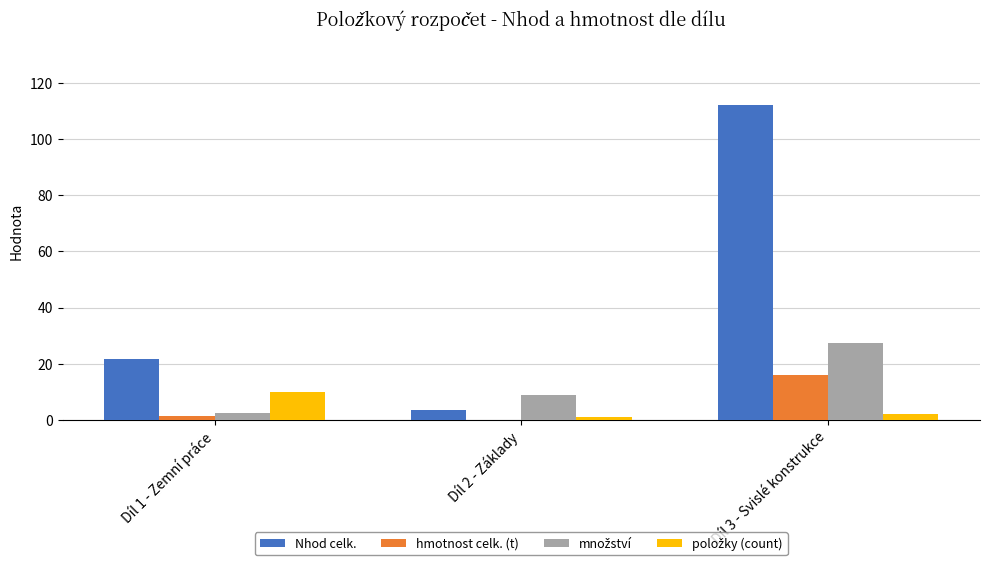

Where is Nhod celk. nearest to the value 57?

Díl 1 - Zemní práce